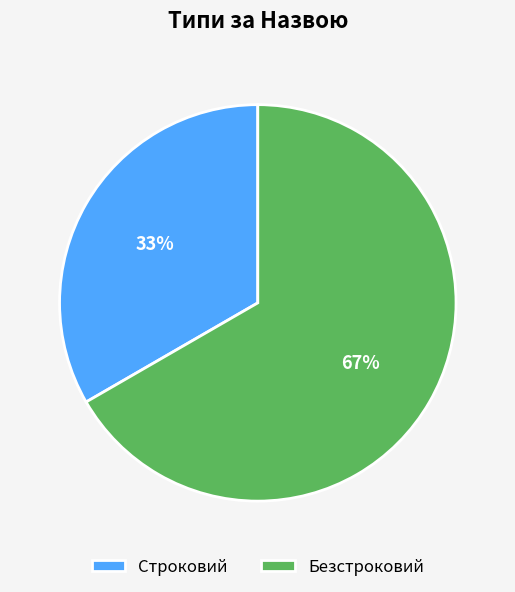

Is there a majority slice in this chart?

Yes